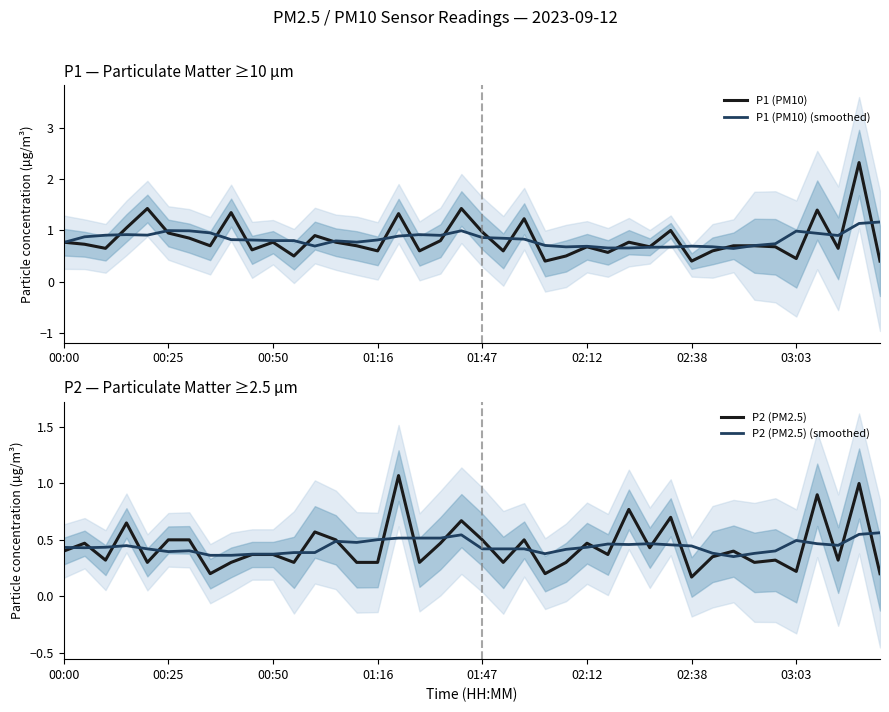

The P2 (PM2.5) (smoothed) series shows 0.3 at 27. True or false?

False